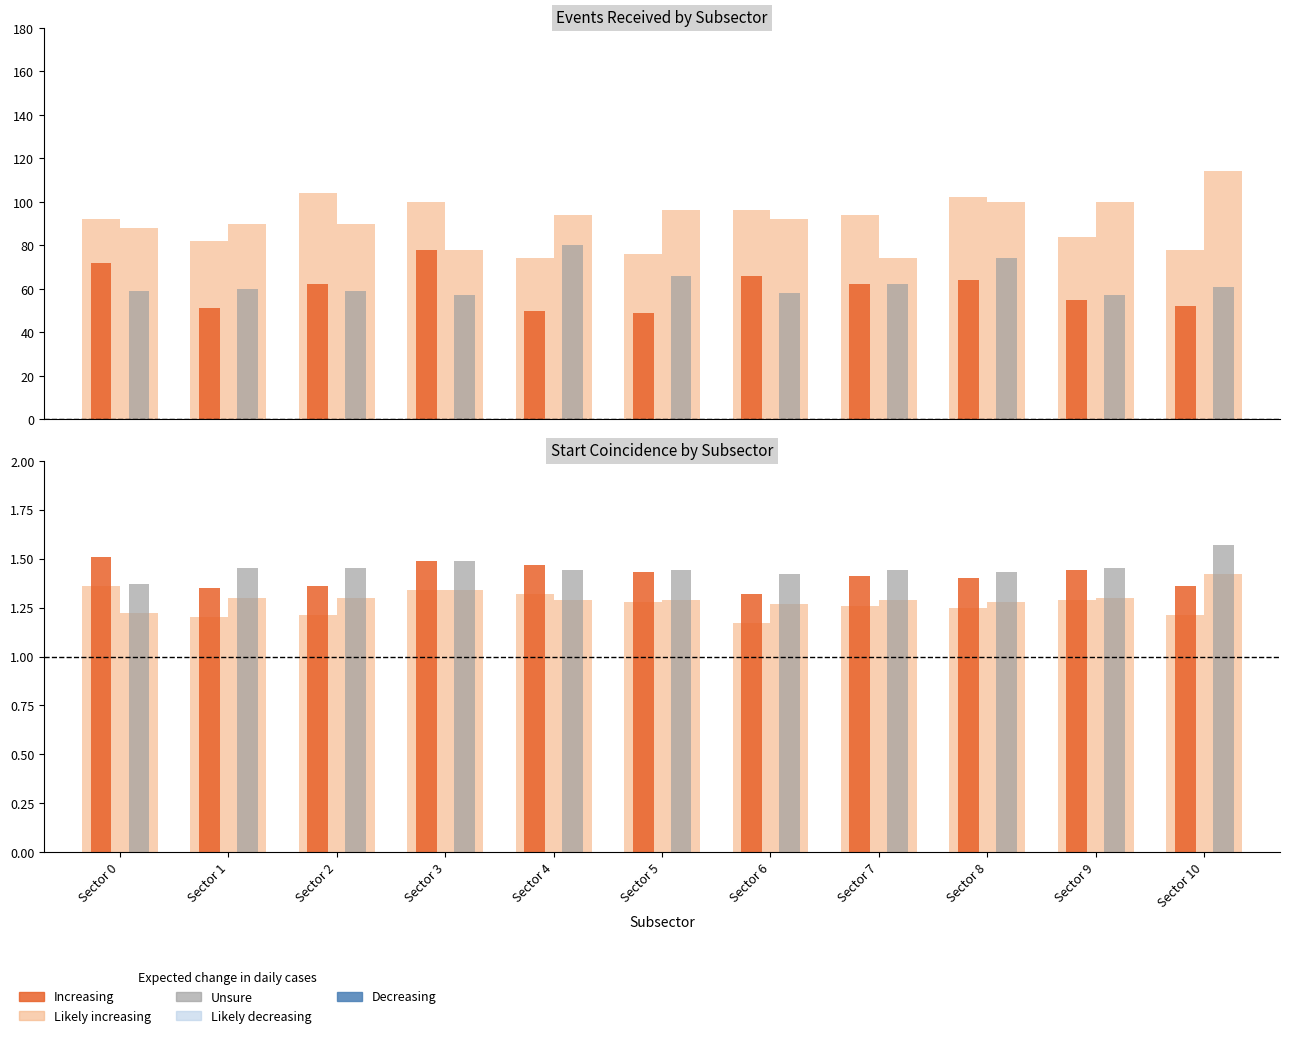

The Unsure series shows 0.3 at Sector 0. True or false?

False